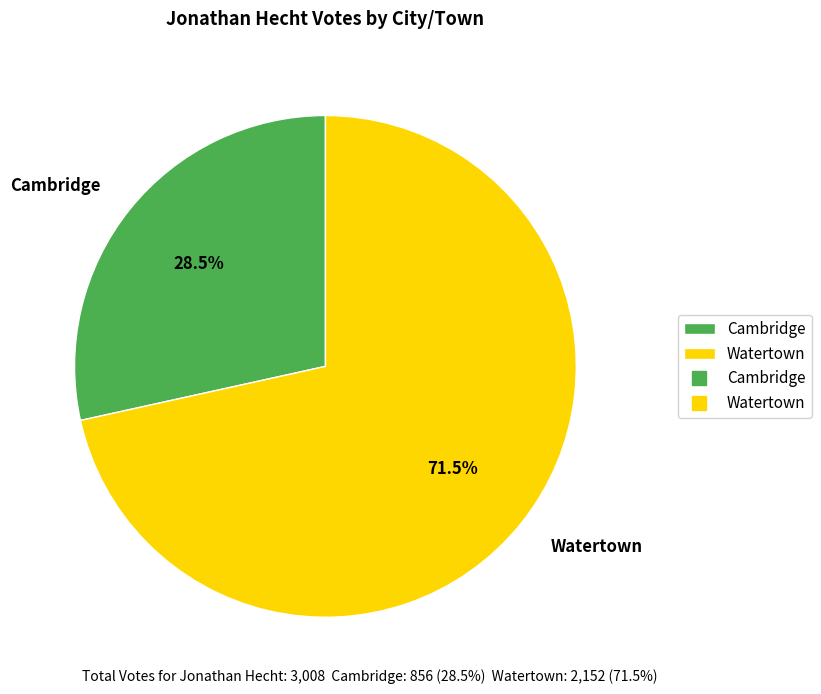

Approximately how many times larger is the value at Cambridge compared to Watertown?

0.4